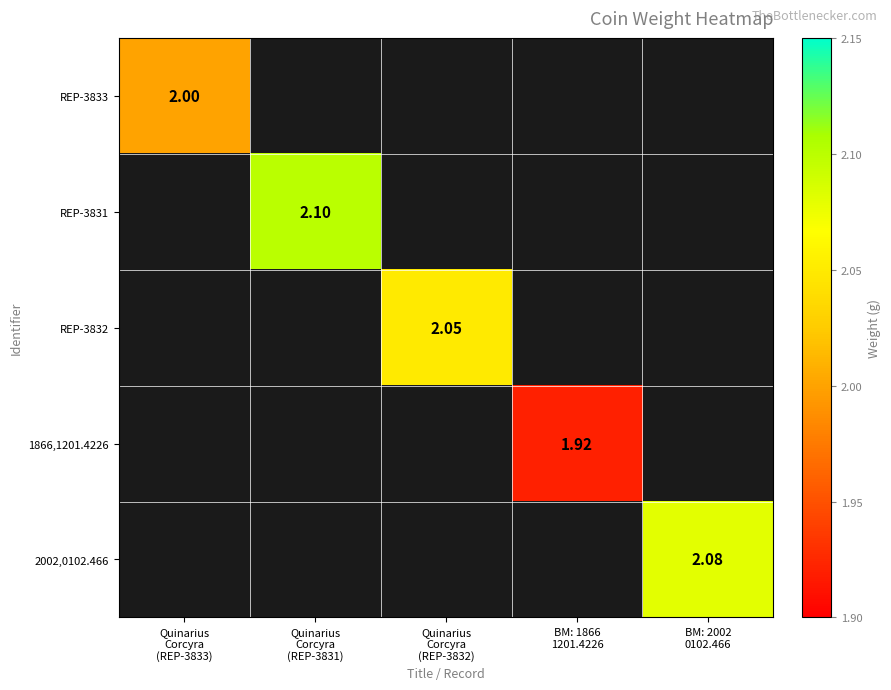

At how many categories does at least one series exceed 2?

3